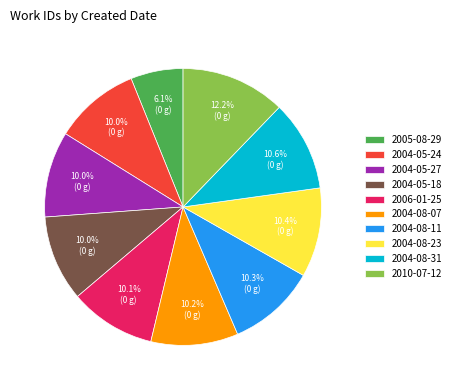

Which slice is the largest?

2010-07-12